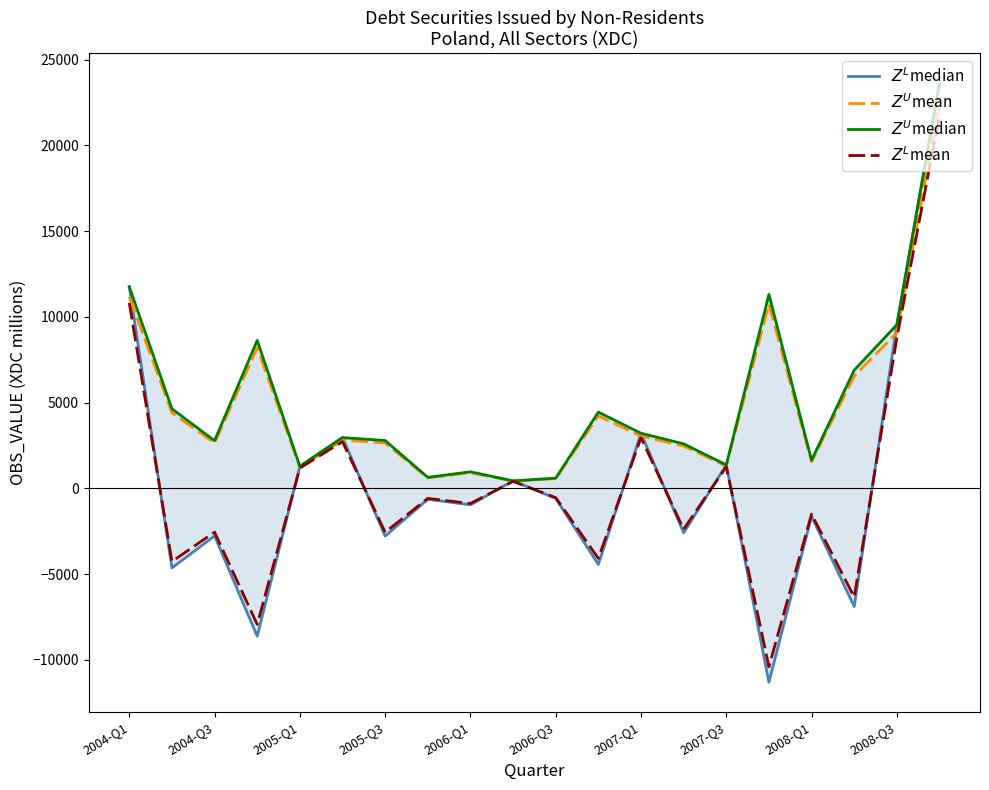

Which series has the largest total across all categories?

$Z^U$median